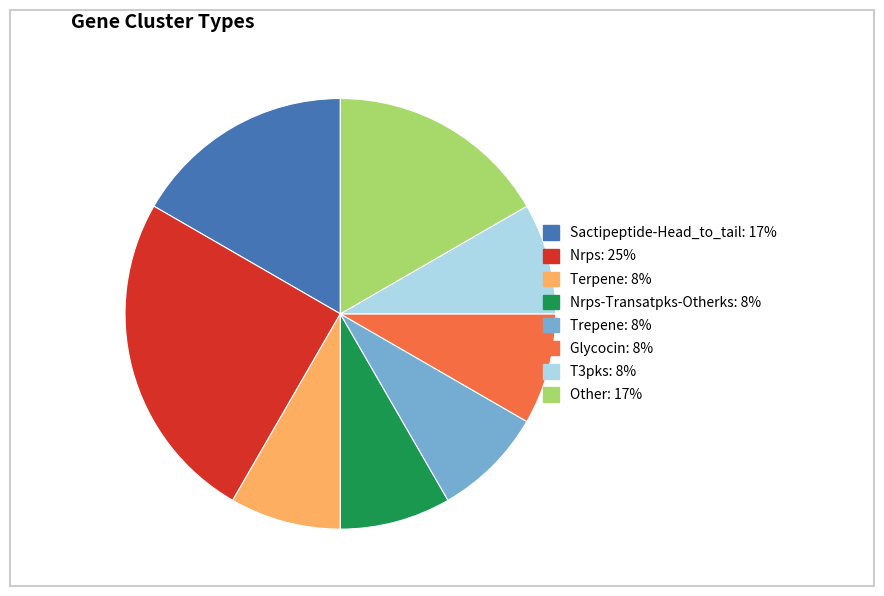

Is there a majority slice in this chart?

No